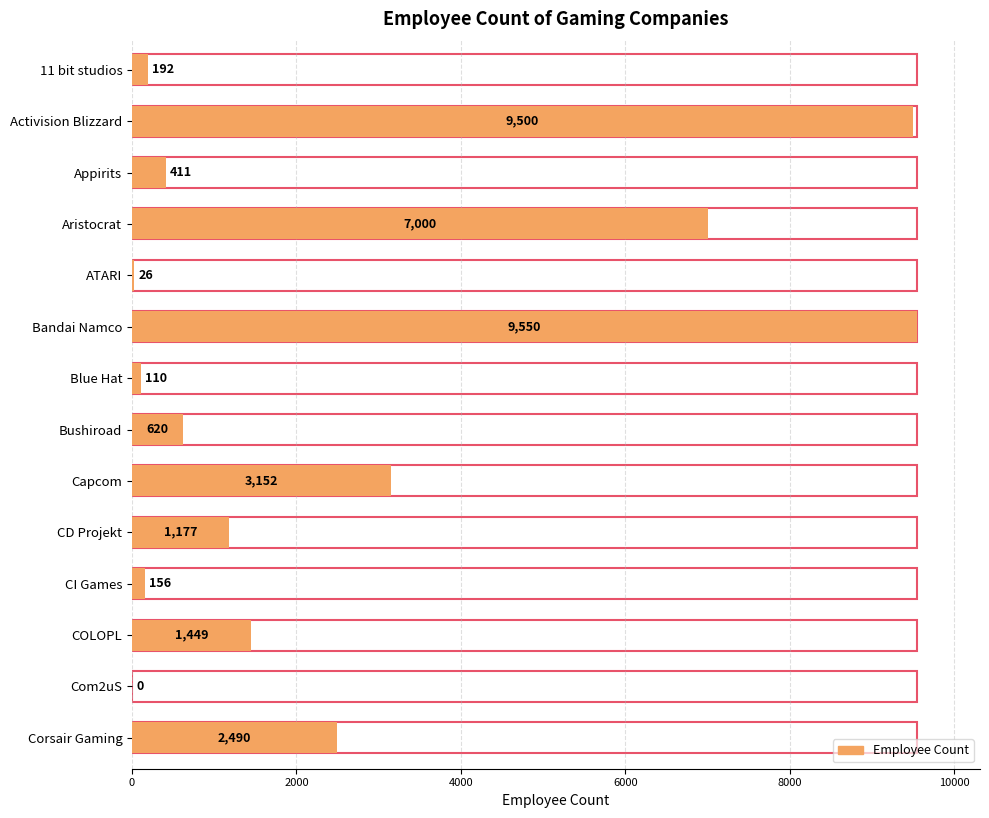

Which category has the highest value across all series?

Bandai Namco